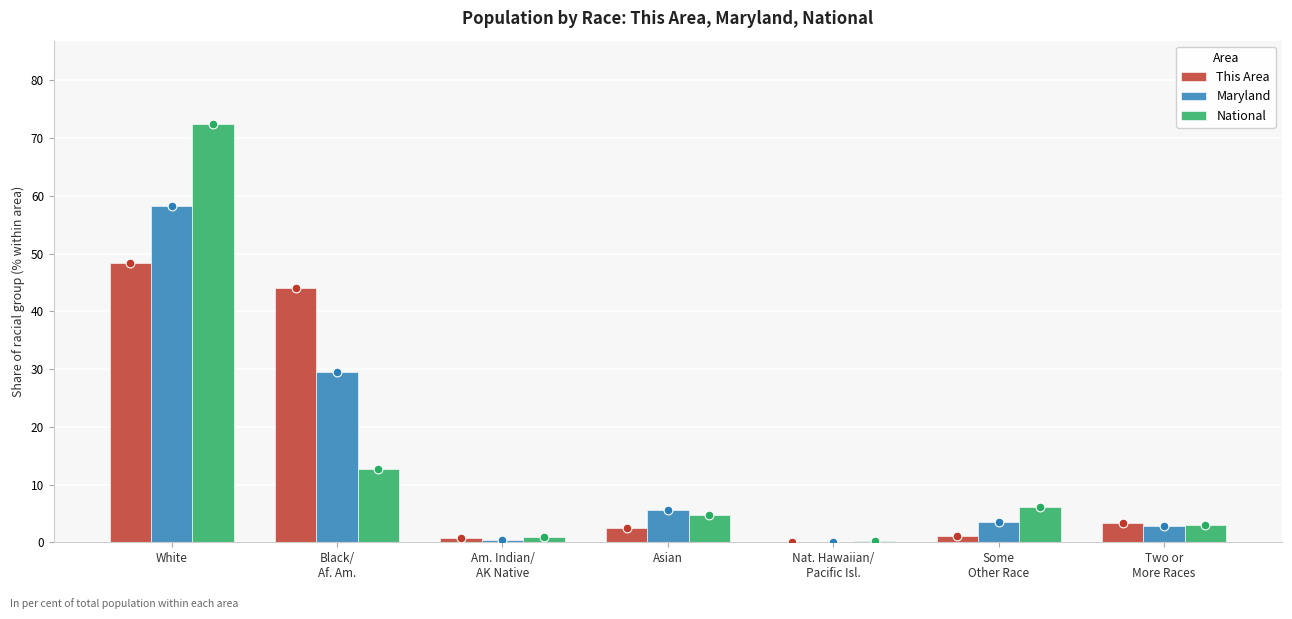

What are all the series names shown in the legend?

This Area, Maryland, National